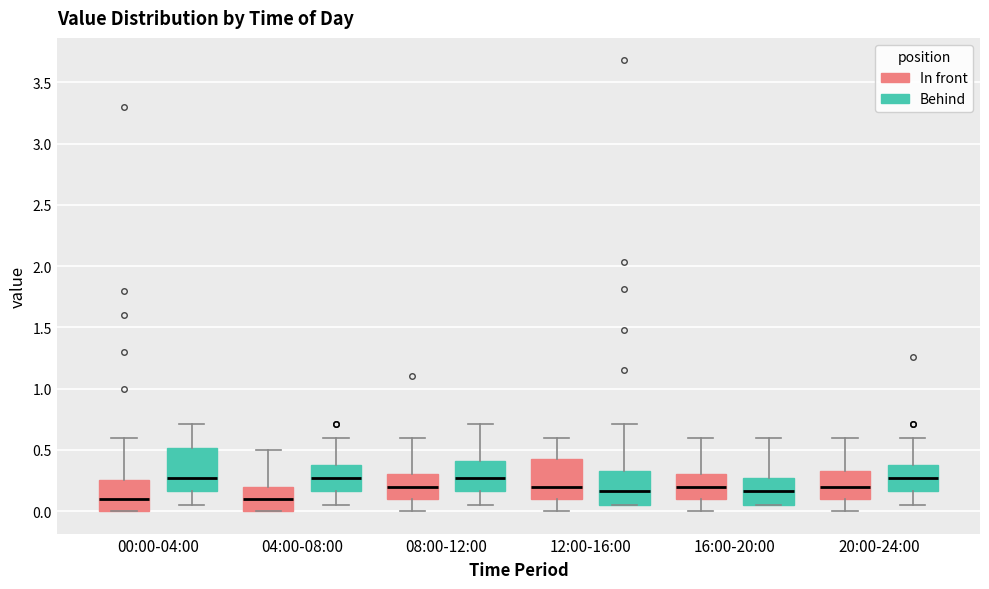

Where is the lower edge of the box for 04:00-08:00 (Behind) on the y-axis? The values are not printed on the chart, so give them approximately, as read against the axis.

0.15